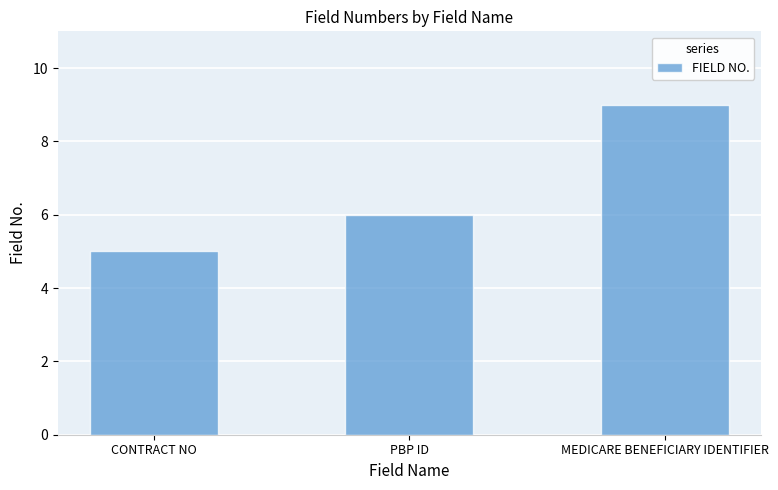

Rank the categories by value from lowest to highest.

CONTRACT NO, PBP ID, MEDICARE BENEFICIARY IDENTIFIER